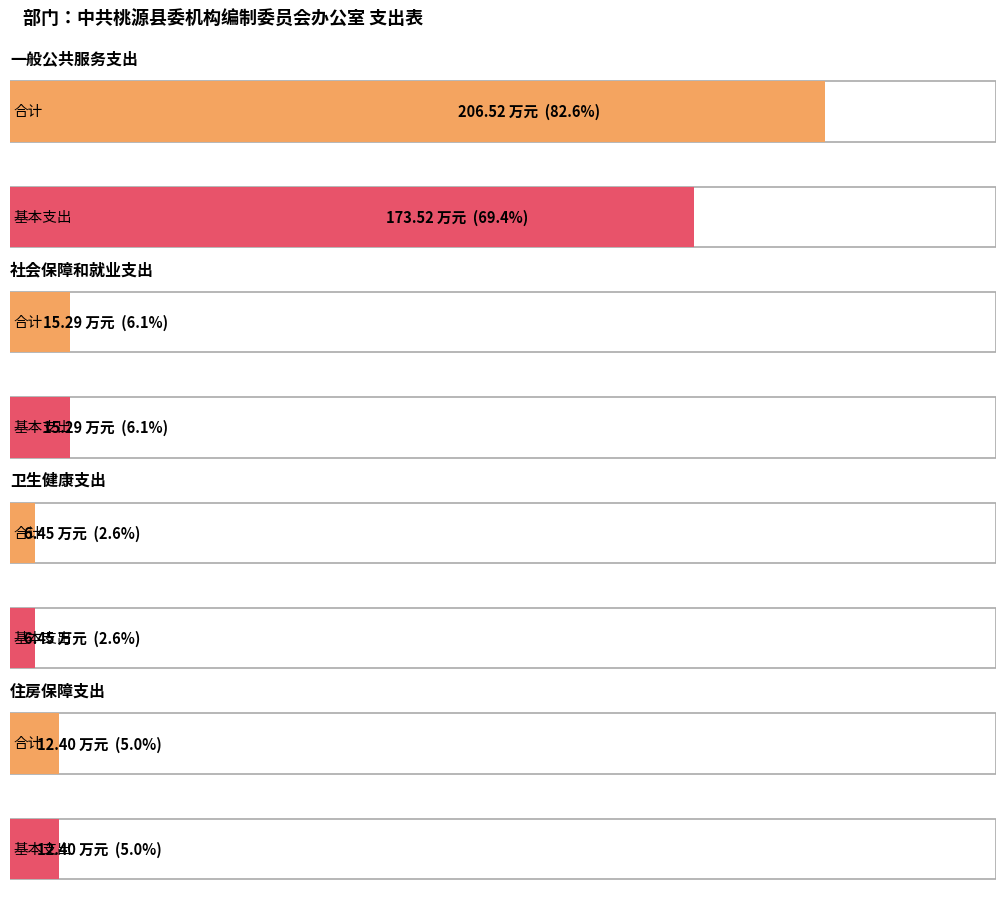

Which category has the lowest value in the 基本支出 series?

卫生健康支出